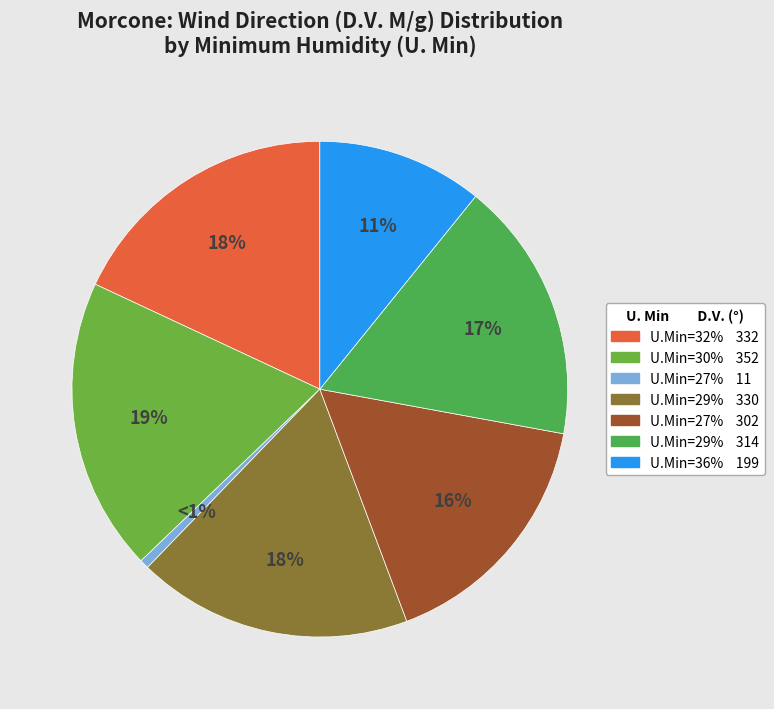

How many slices are in this pie chart?

7